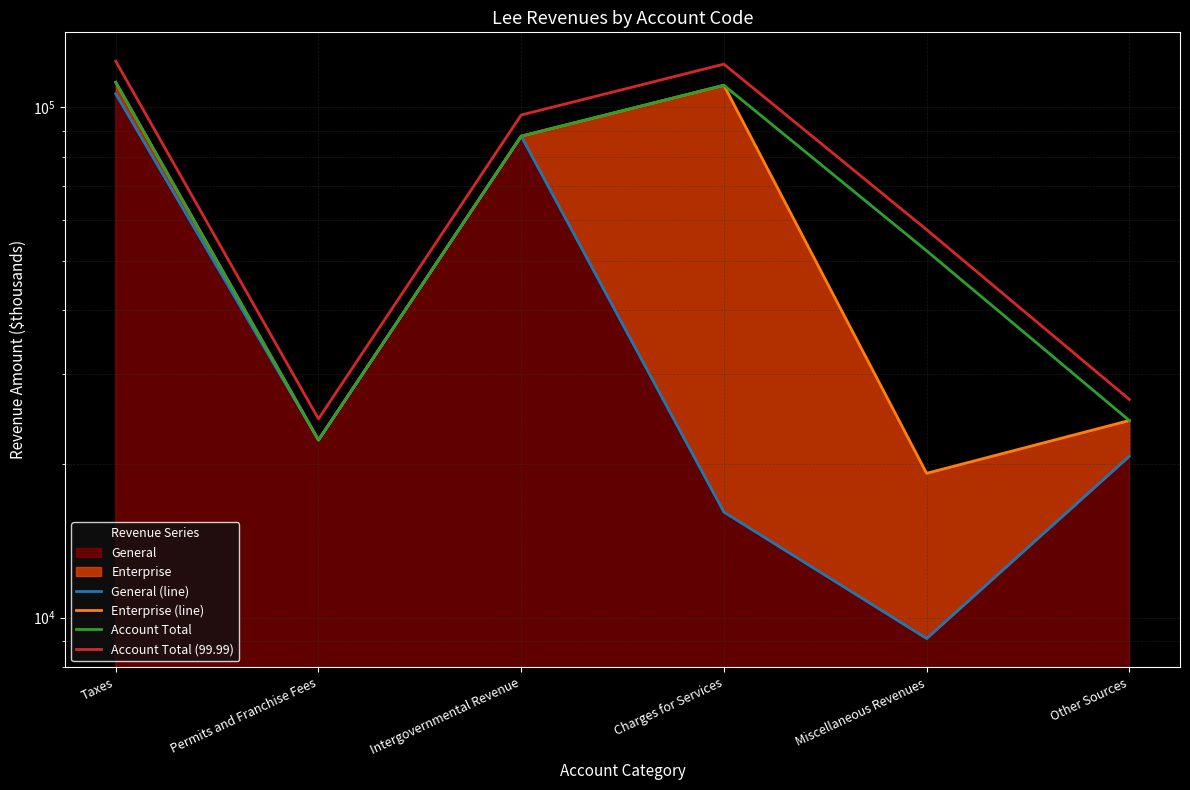

What is the label of the 6th point from the right?

Taxes